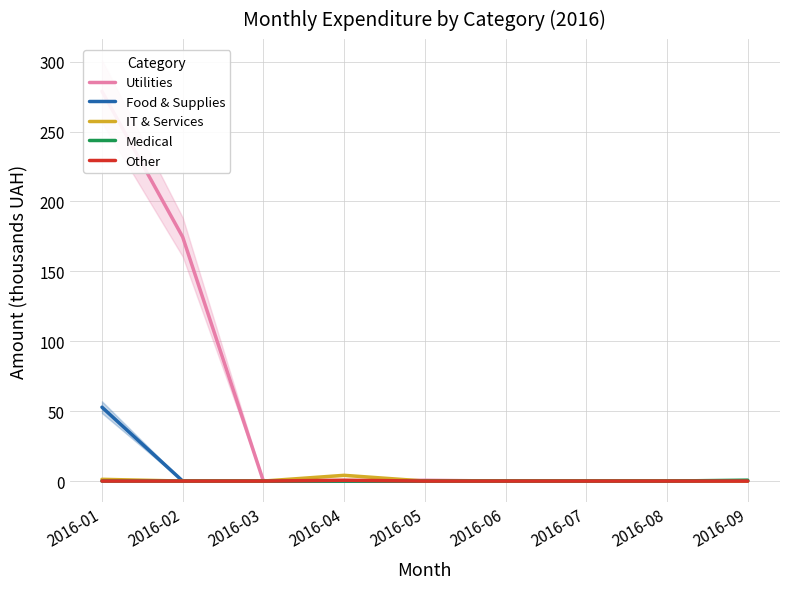

At how many categories does at least one series exceed 185?

1